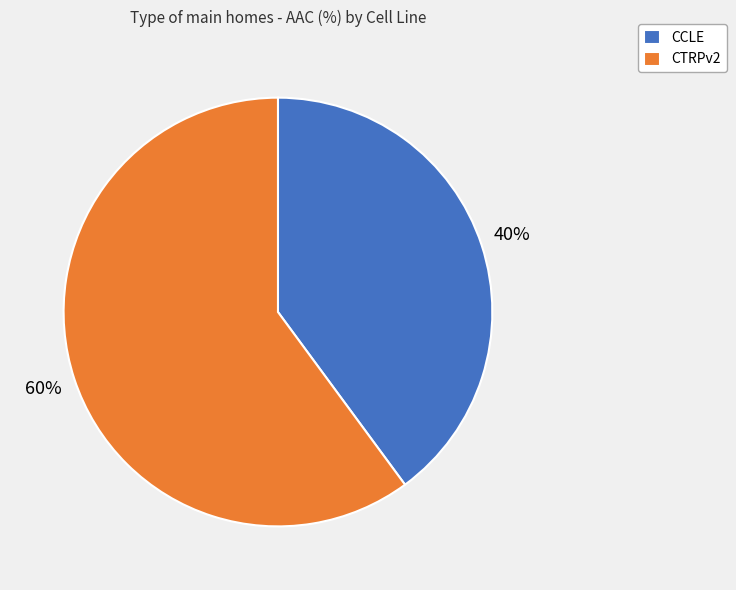

What is the majority slice?

CTRPv2